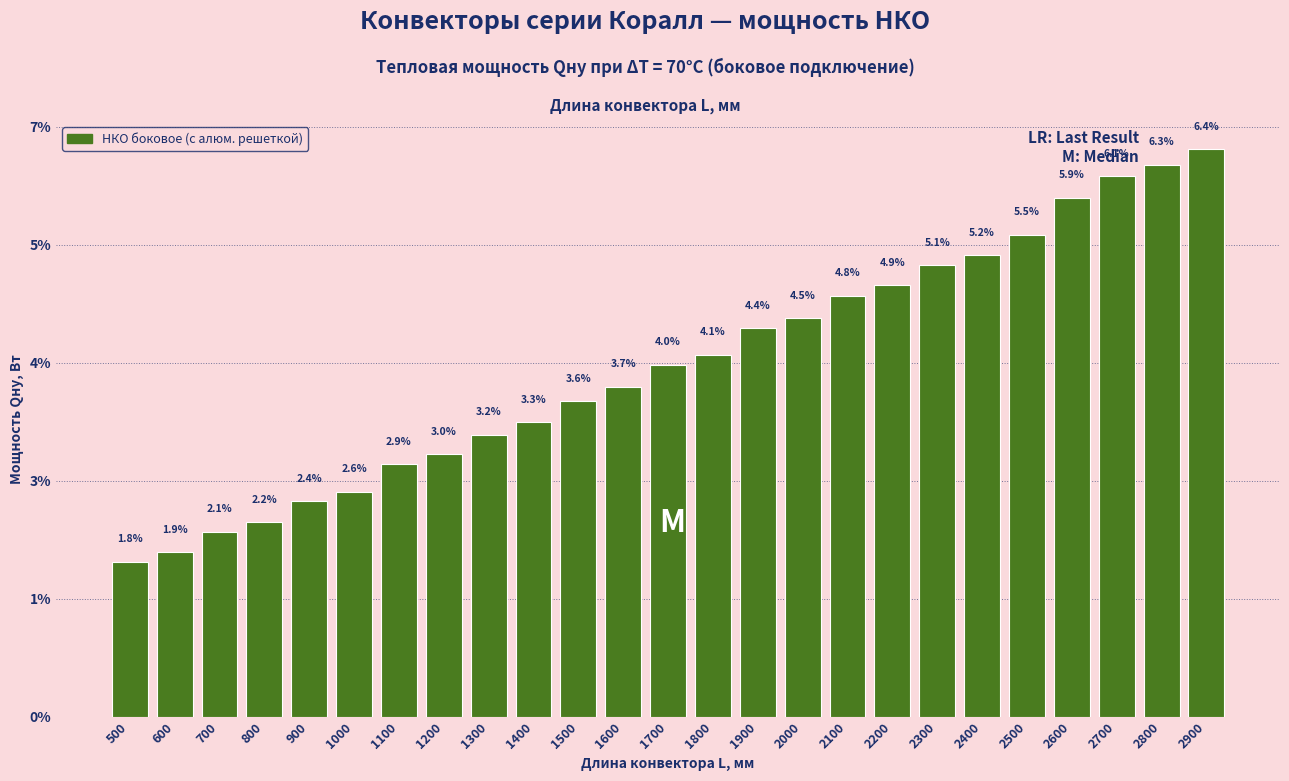

Are the bars horizontal?

No